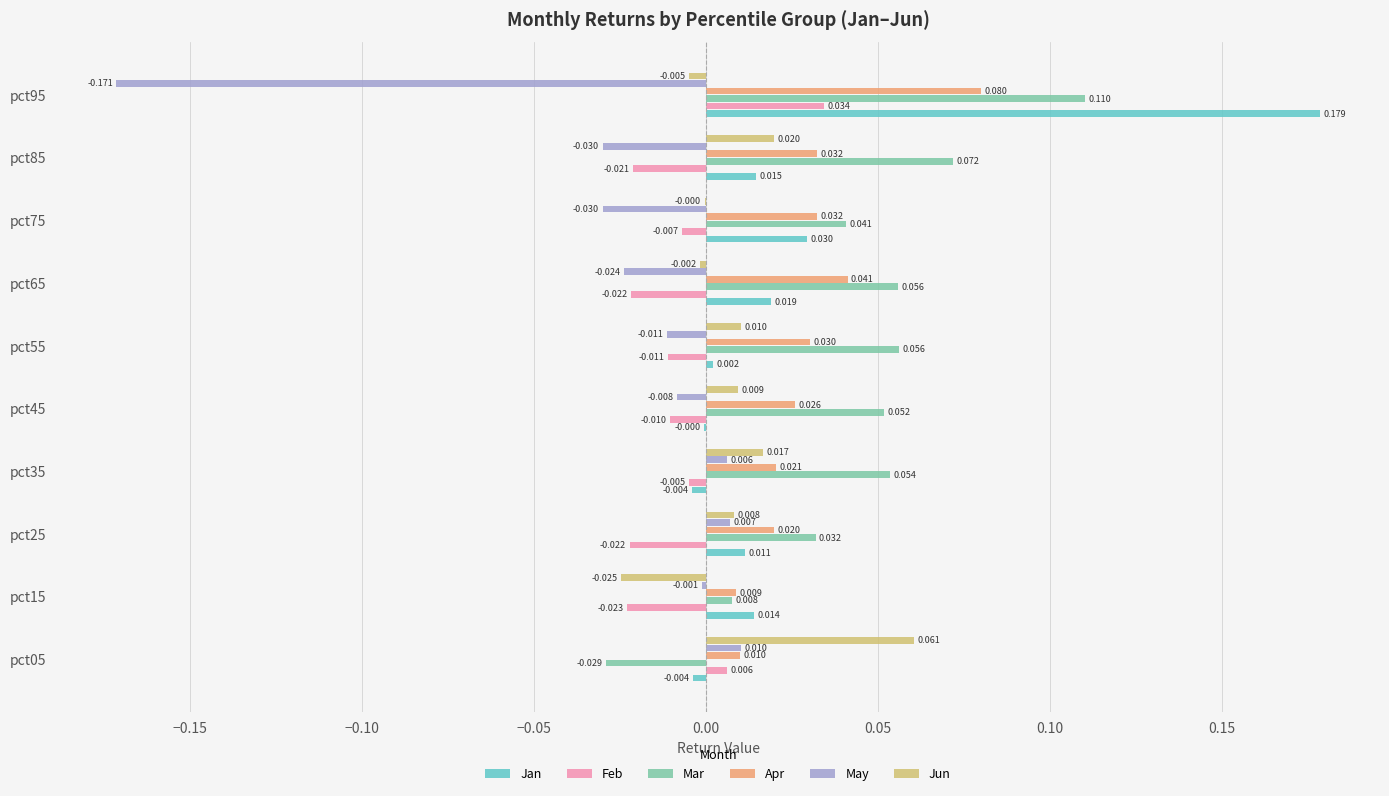

Is the value of Jan at pct25 greater than the value of Jun at pct55?

Yes